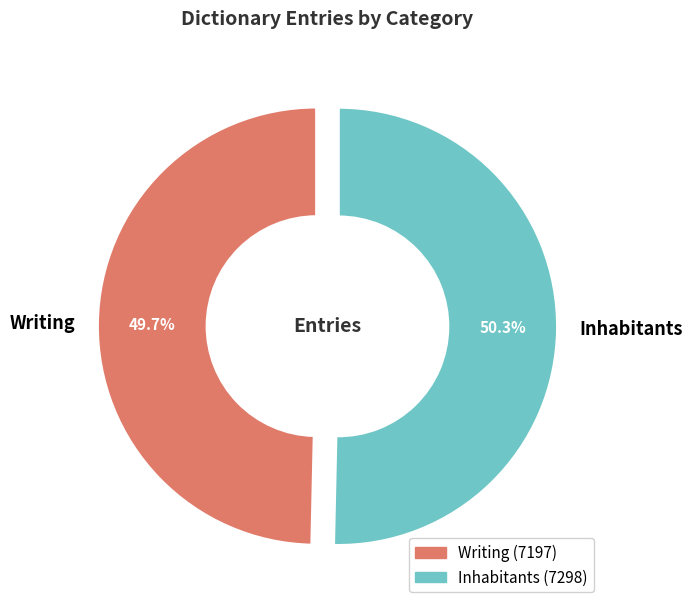

Is the sum of Inhabitants and Writing greater than half?

Yes